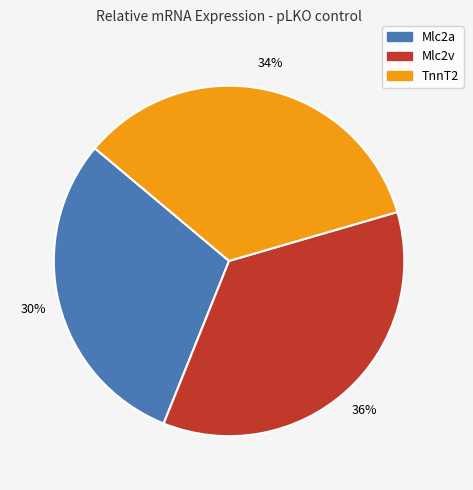

Does Mlc2a represent more than half of the total?

No